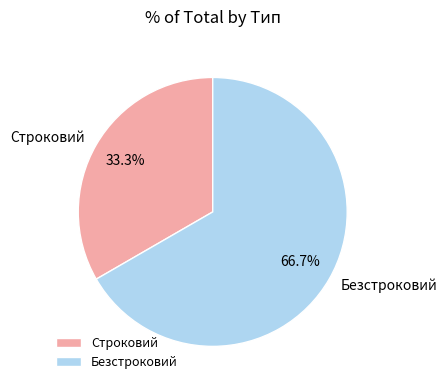

What percentage is the Безстроковий slice, to the nearest percent?

67%